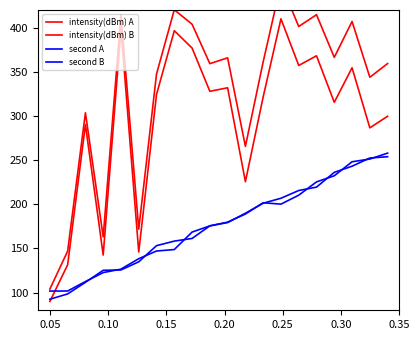

Which series has the widest spread of values?

intensity(dBm) B